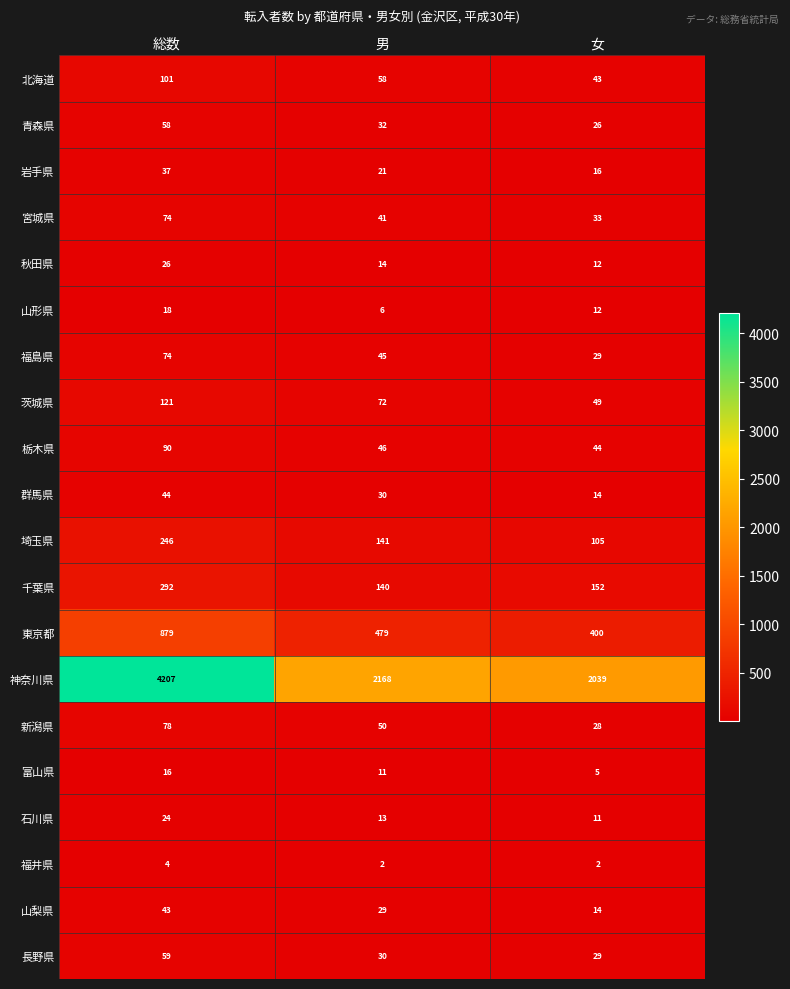

Which series has the largest total across all categories?

神奈川県